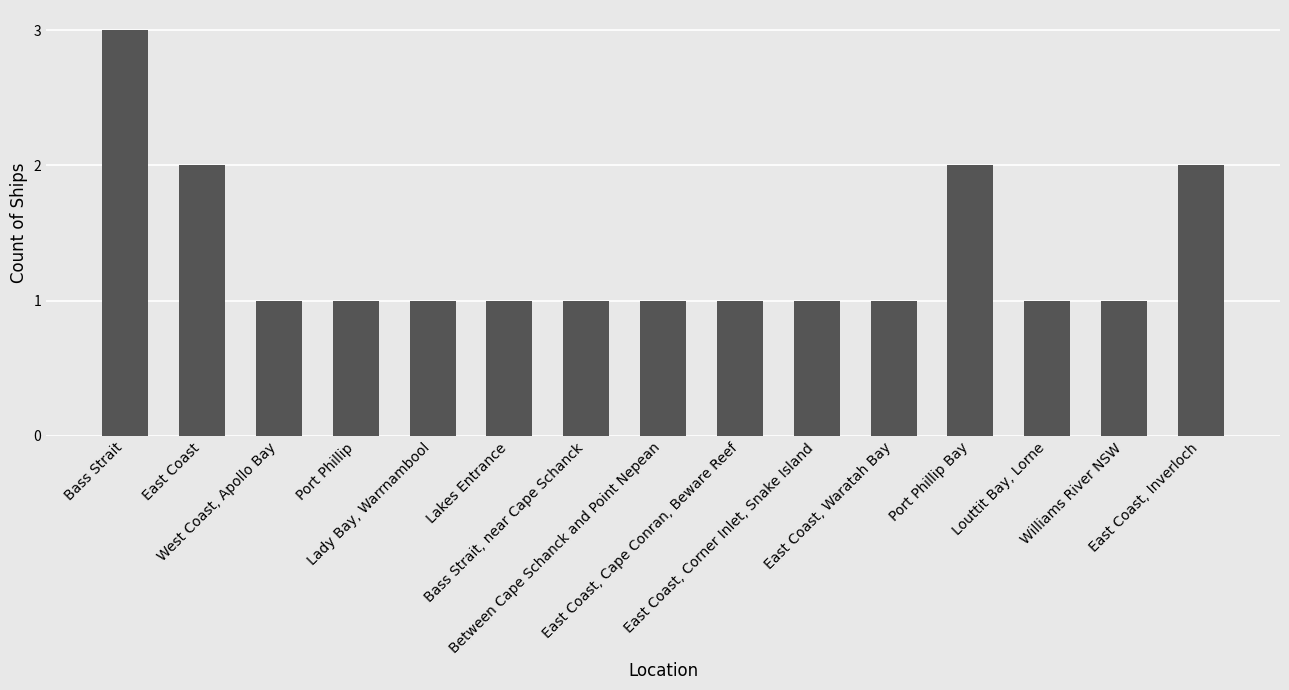

What position from the right is Bass Strait?

15